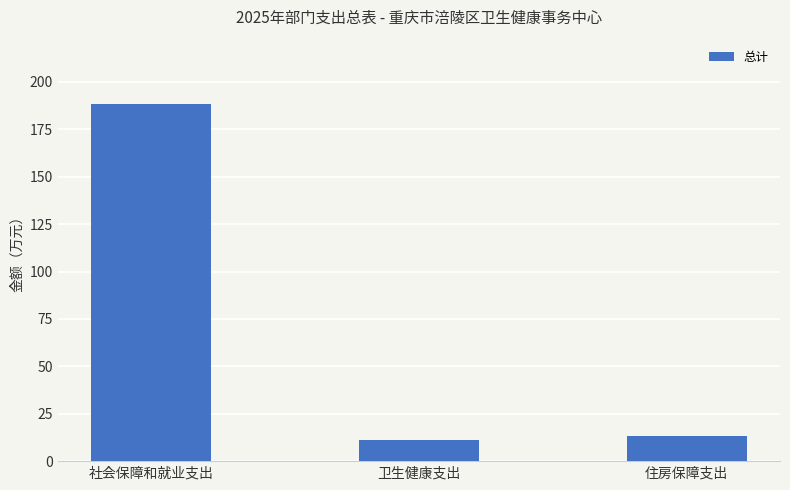

Are the bars grouped side by side (vs. stacked)?

No